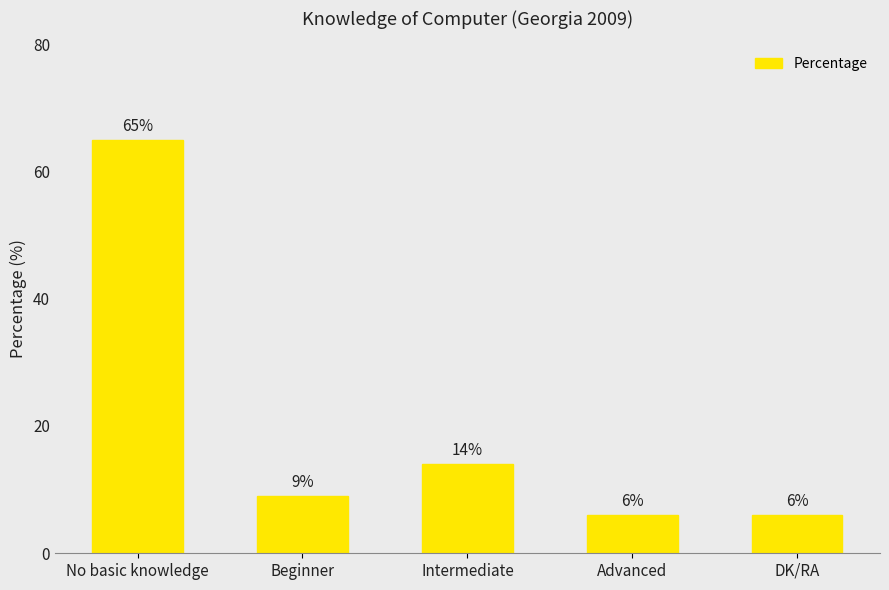

Reading left to right, transcribe all the data shown in this chart.

No basic knowledge=65	Beginner=9	Intermediate=14	Advanced=6	DK/RA=6